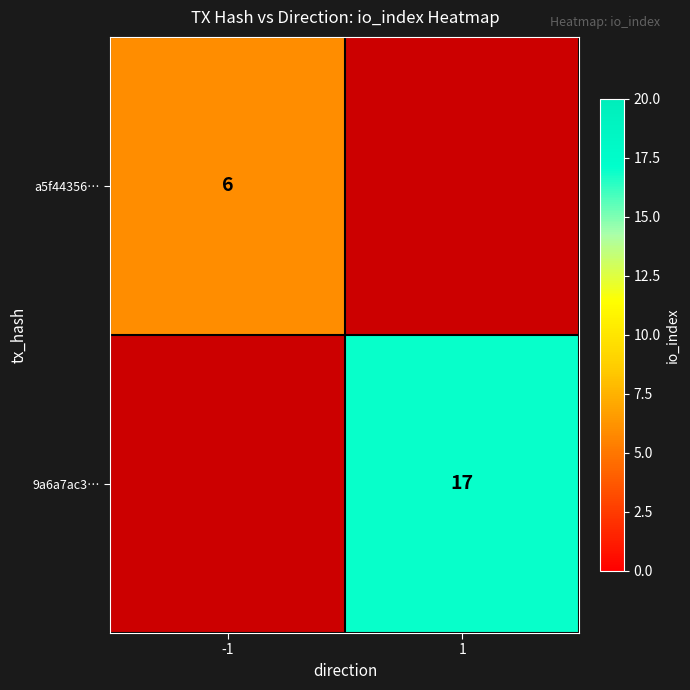

True or false: 9a6a7ac3… has a value of 25 at 1.

False